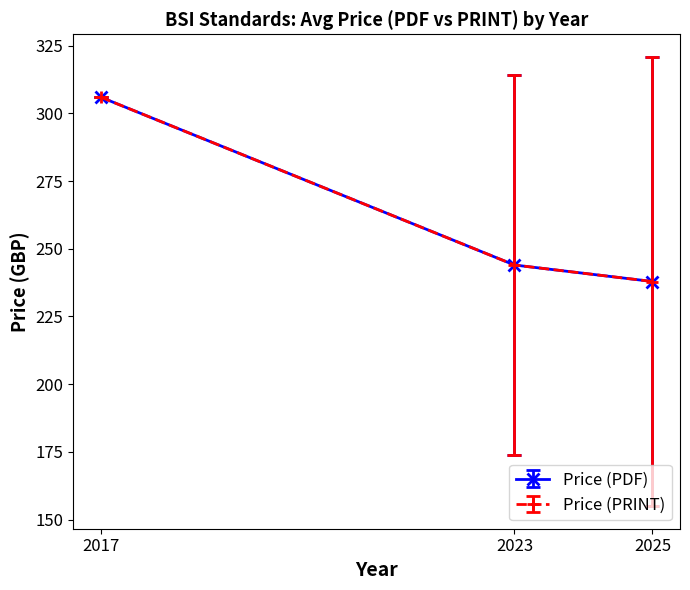

Is this an area chart (filled region under the line)?

No